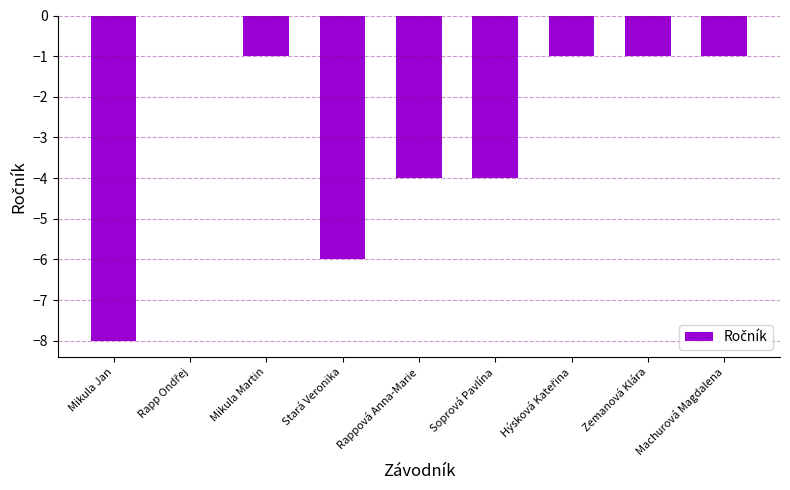

What is the approximate value at Machurová Magdalena?

-1